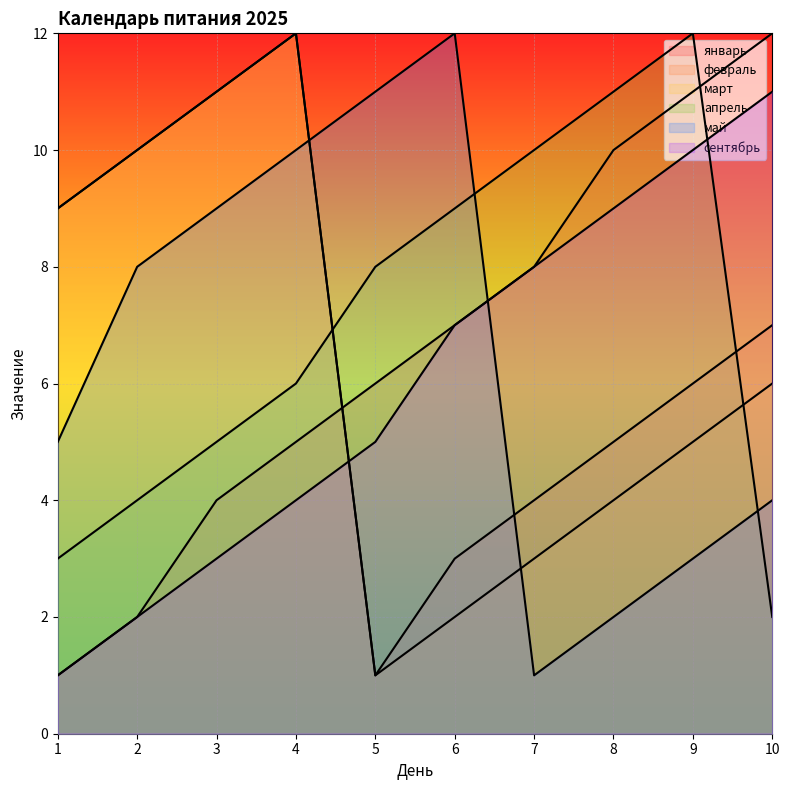

Does the chart display data point markers on the line(s)?

No